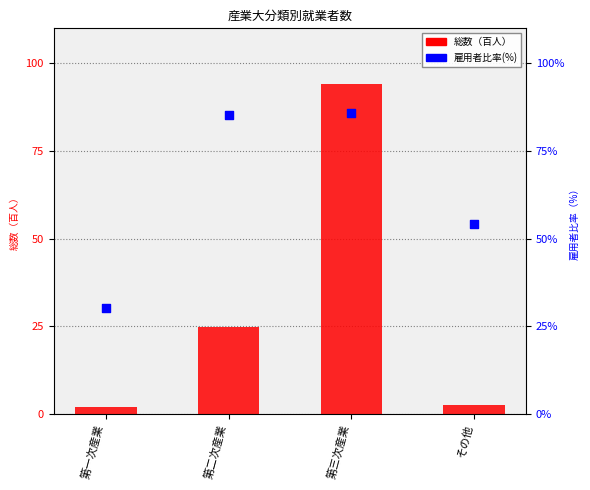

At which category is the sum across all series the highest?

第三次産業